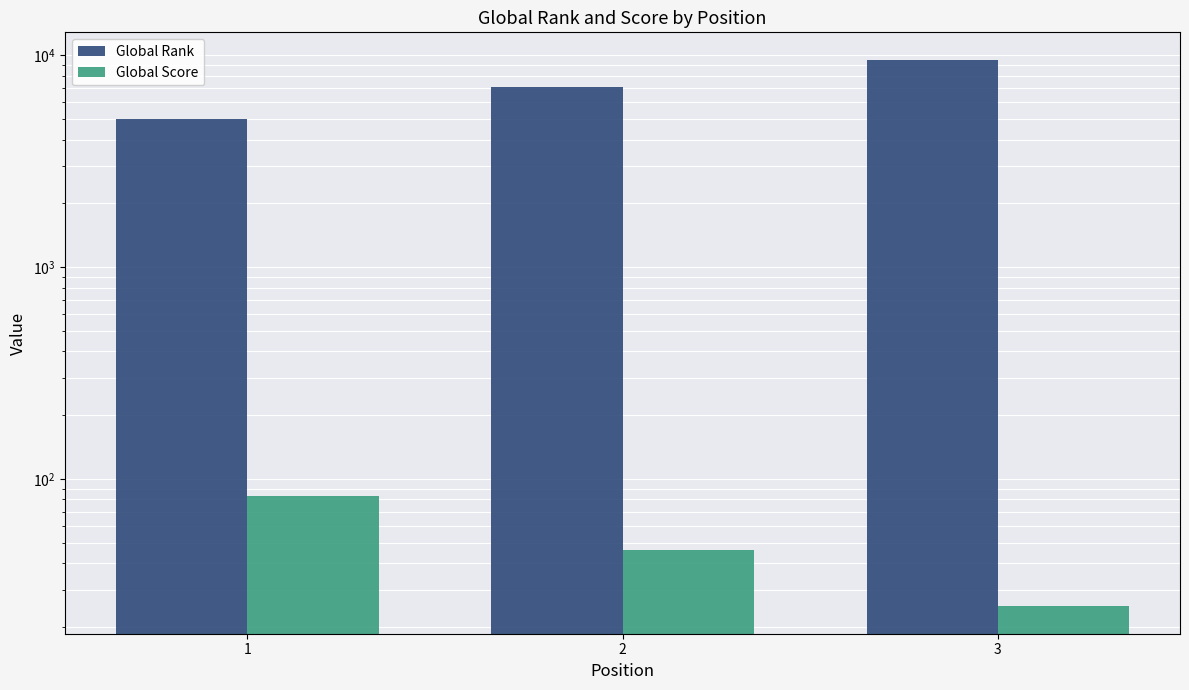

Reading right to left, transcribe all the data shown in this chart.

Global Rank: 3=9550	2=7079	1=5012
Global Score: 3=25	2=46	1=83